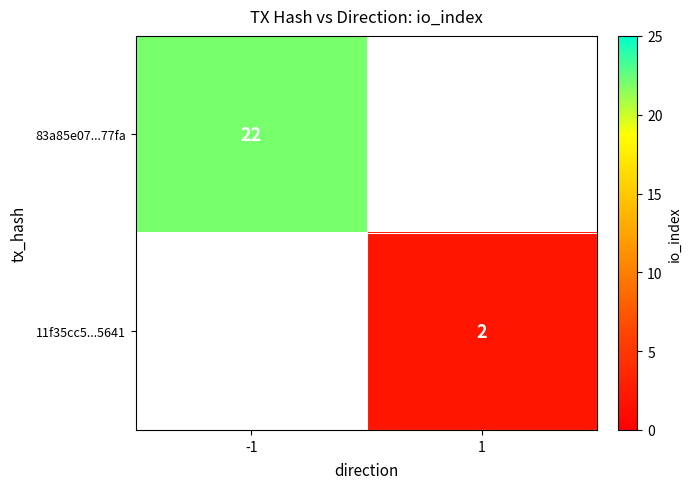

Is it true that 83a85e07...77fa equals 30 at -1?

False